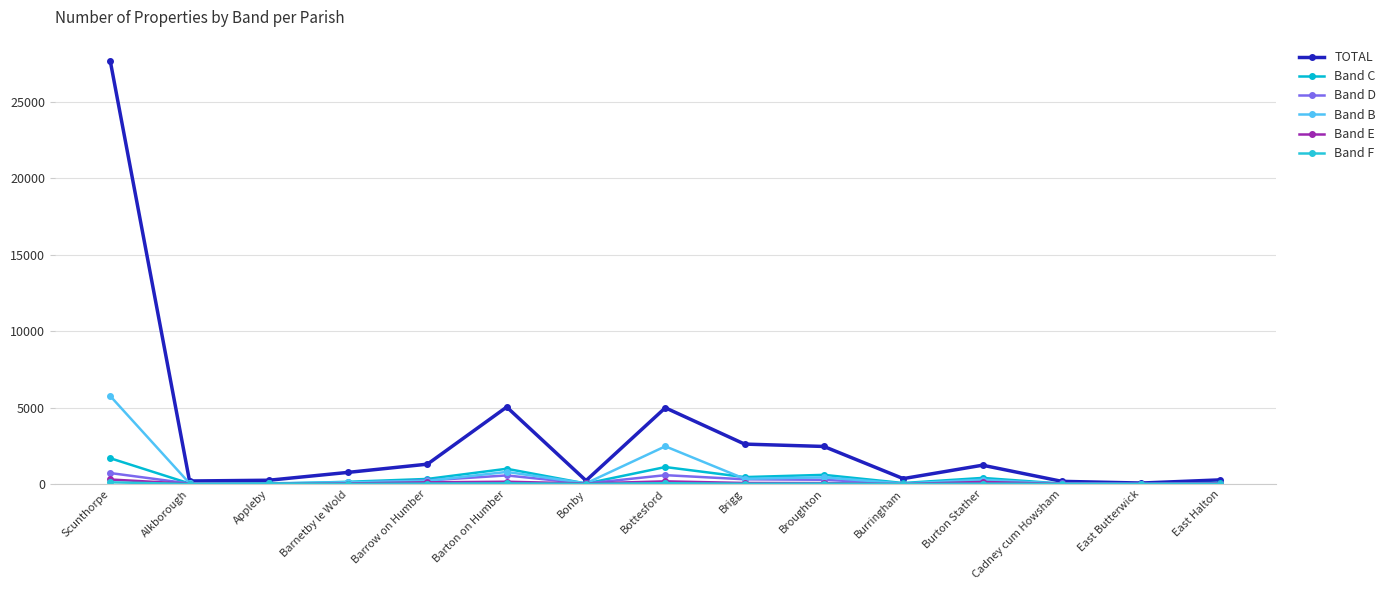

Does the chart display data point markers on the line(s)?

Yes